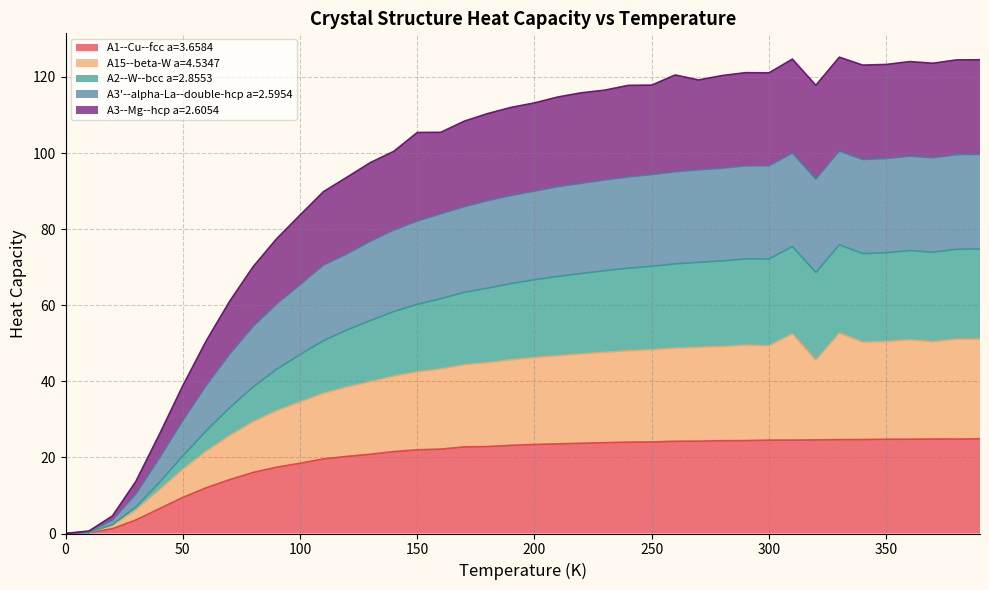

Is it true that A3'--alpha-La--double-hcp a=2.5954 equals 170.5 at 190.0?

False